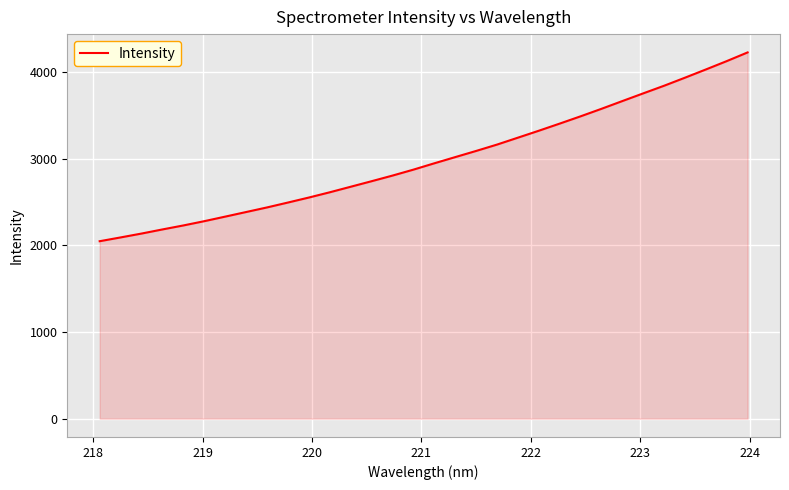

What is the maximum value shown in the chart?

4227.1